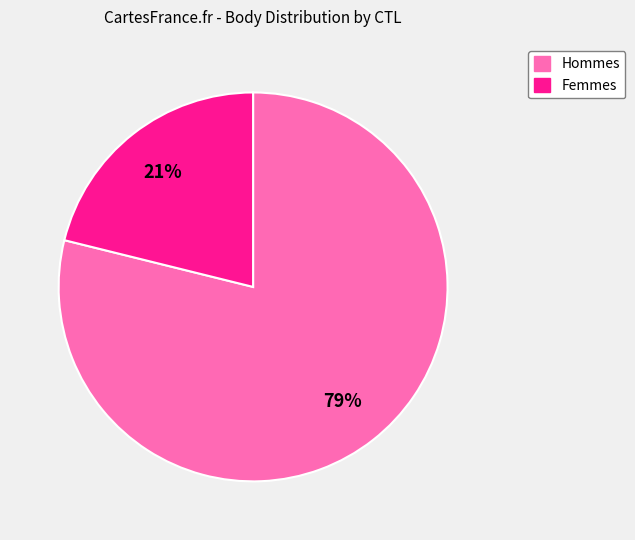

To the nearest percent, what is the average slice percentage?

50%